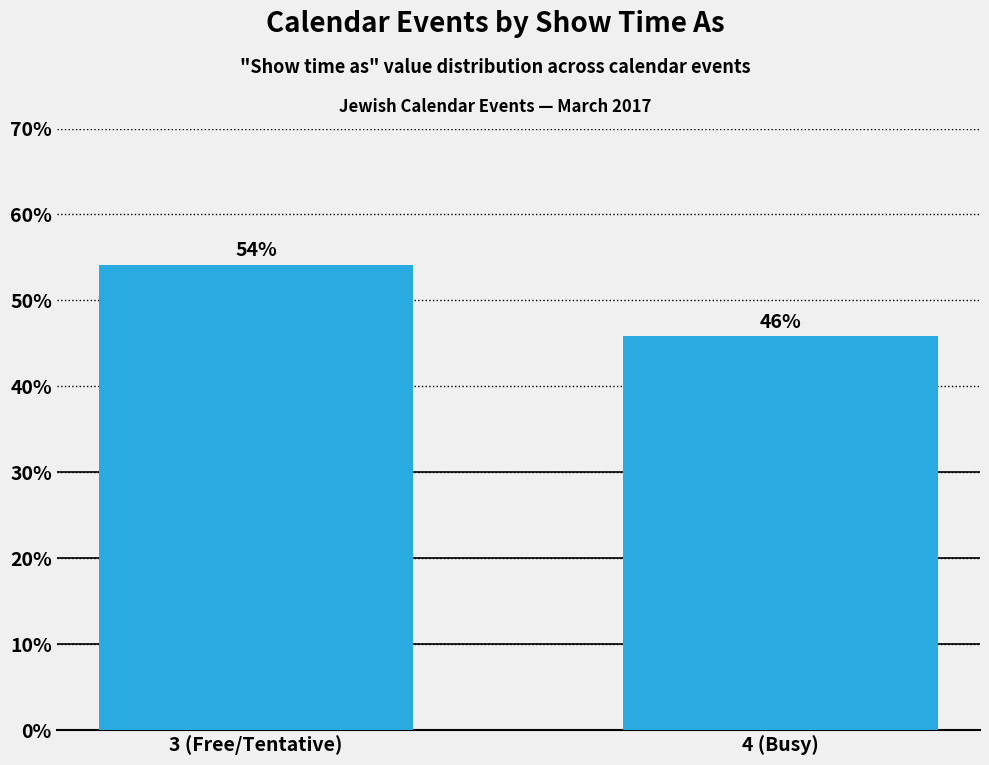

Read the value at 3 (Free/Tentative).

54.2